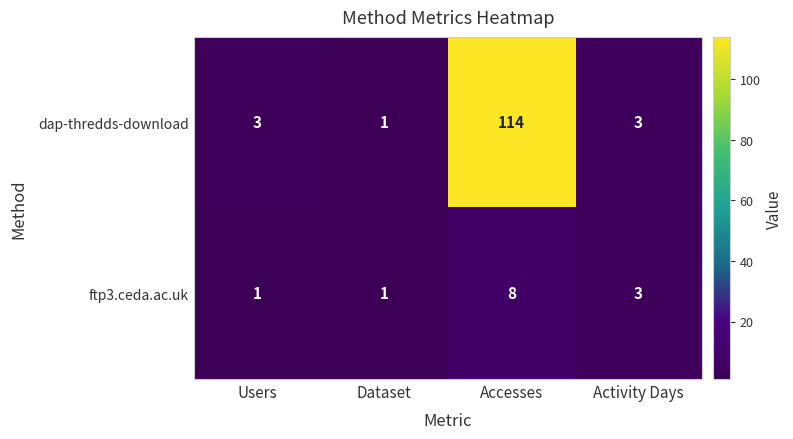

Reading right to left, transcribe all the data shown in this chart.

dap-thredds-download: 3	114	1	3
ftp3.ceda.ac.uk: 3	8	1	1